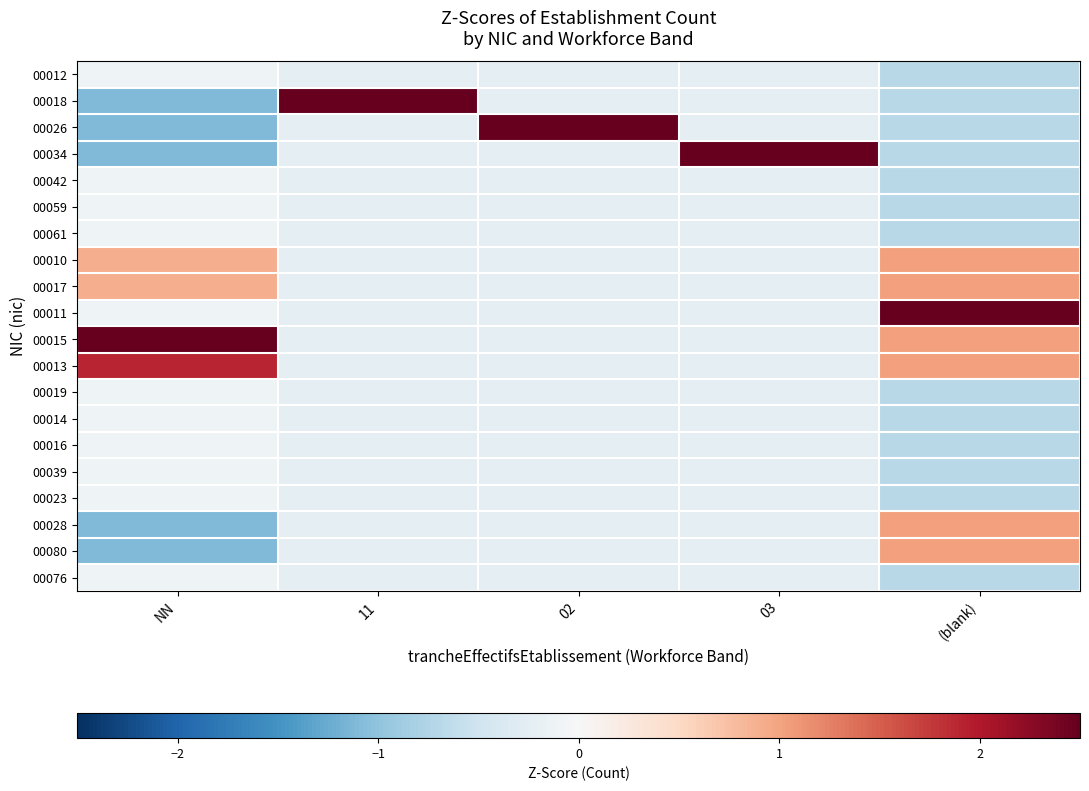

List the series in order of their peak value, highest first.

00018, 00026, 00034, 00015, 00011, 00013, 00010, 00017, 00028, 00080, 00012, 00042, 00059, 00061, 00019, 00014, 00016, 00039, 00023, 00076